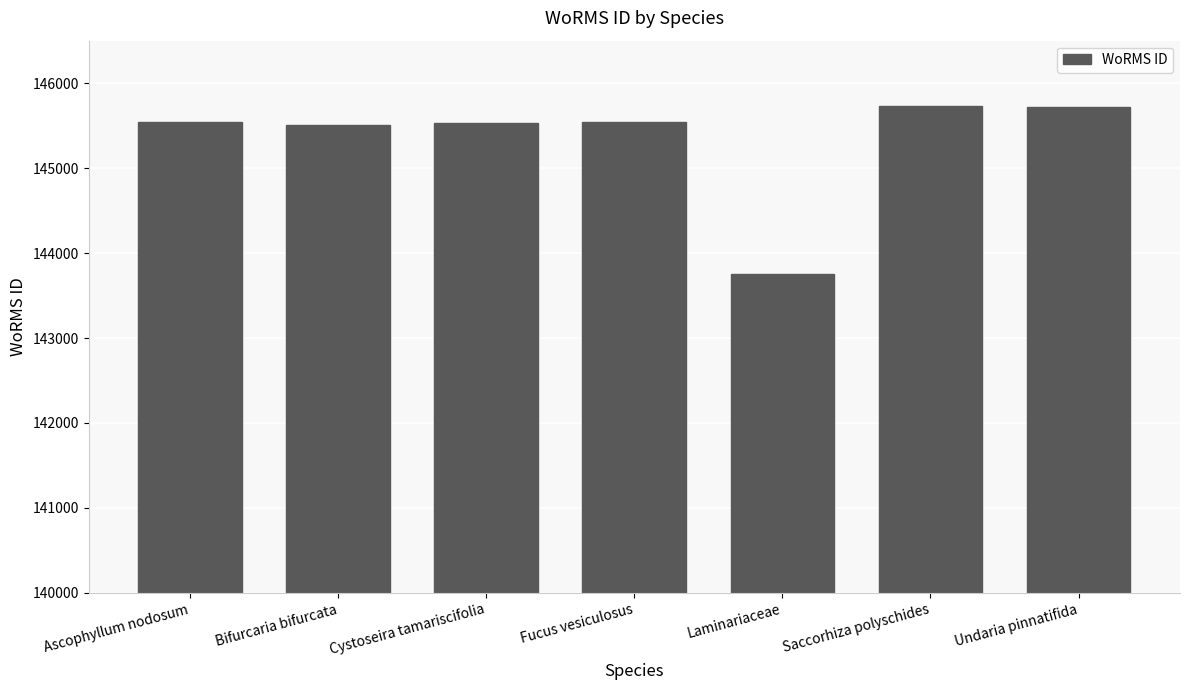

What is the label of the 5th bar from the left?

Laminariaceae